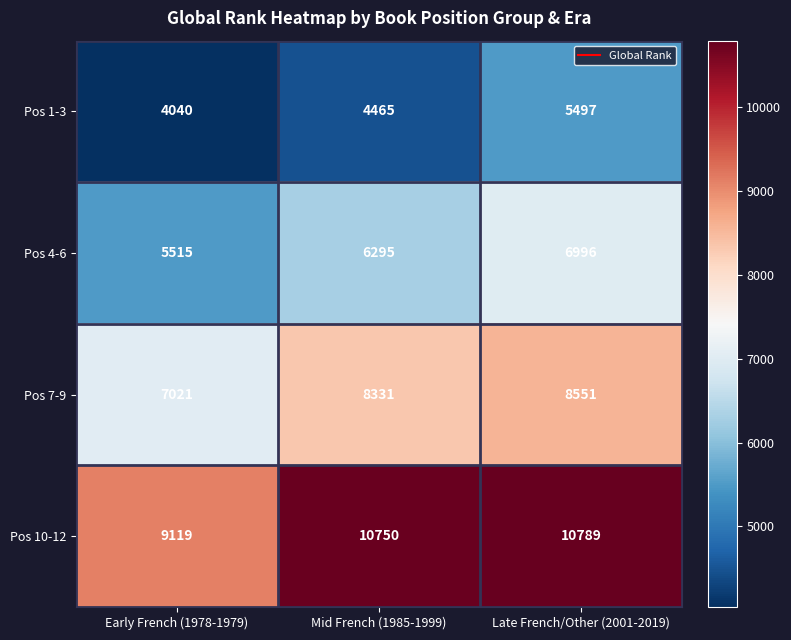

What is the difference between the maximum and minimum values in the Pos 1-3 series?

1457